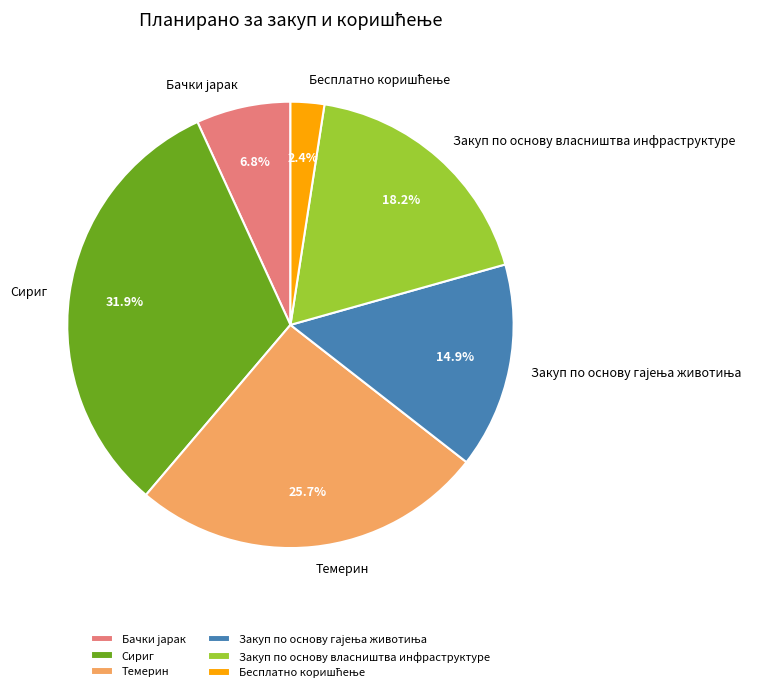

Count the number of slices in the pie.

6